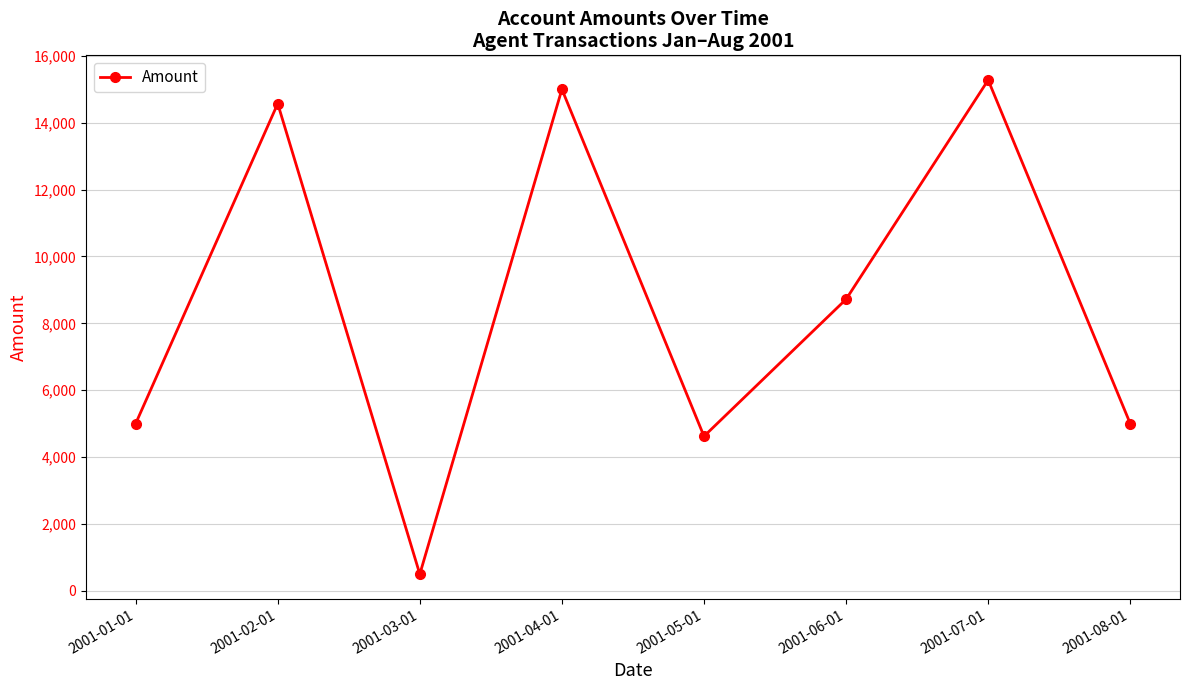

What is the difference between the maximum and second lowest values?

10653